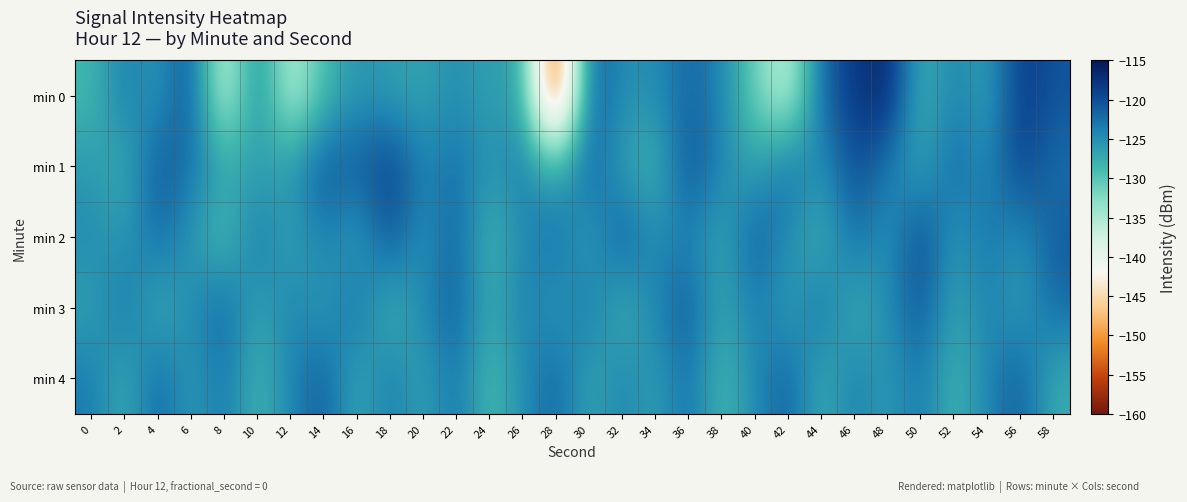

What is the greatest value displayed?

-116.2